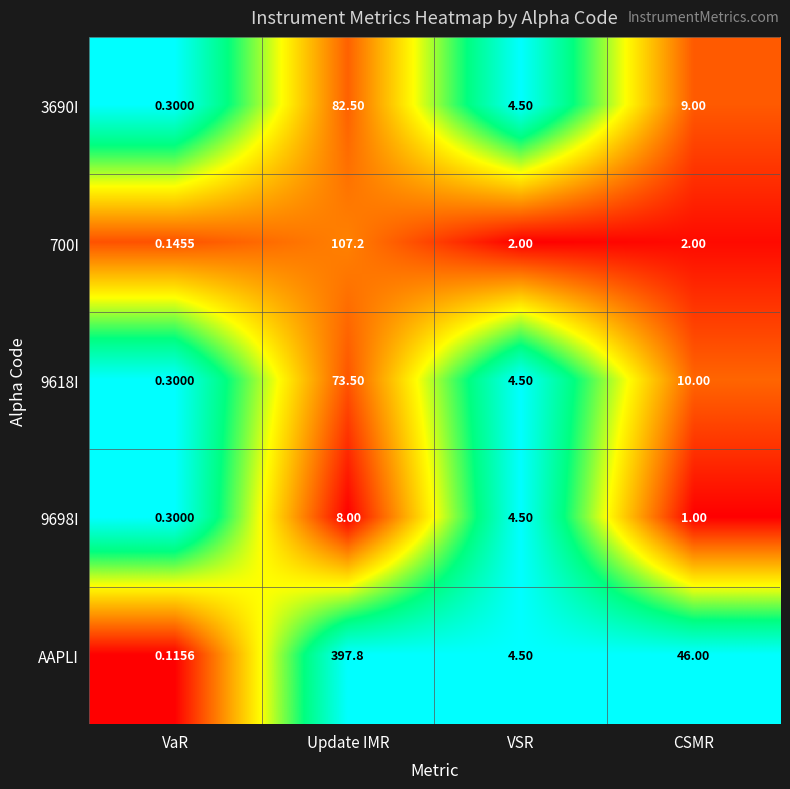

List the series in order of their peak value, lowest first.

9698I, 9618I, 3690I, 700I, AAPLI